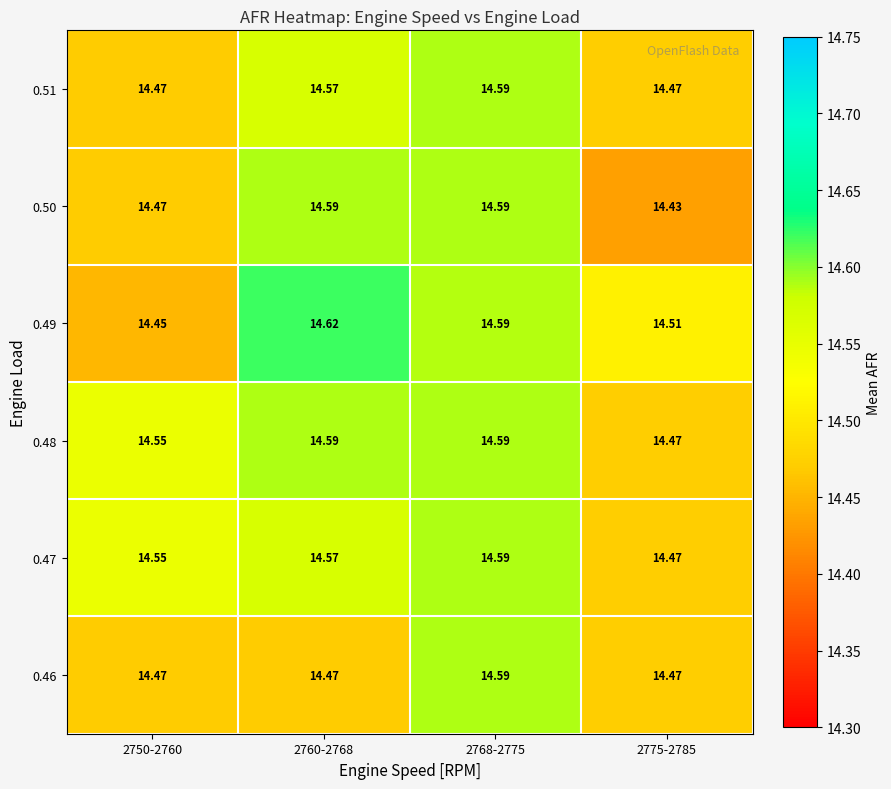

Which series has the largest range (max minus min)?

0.49